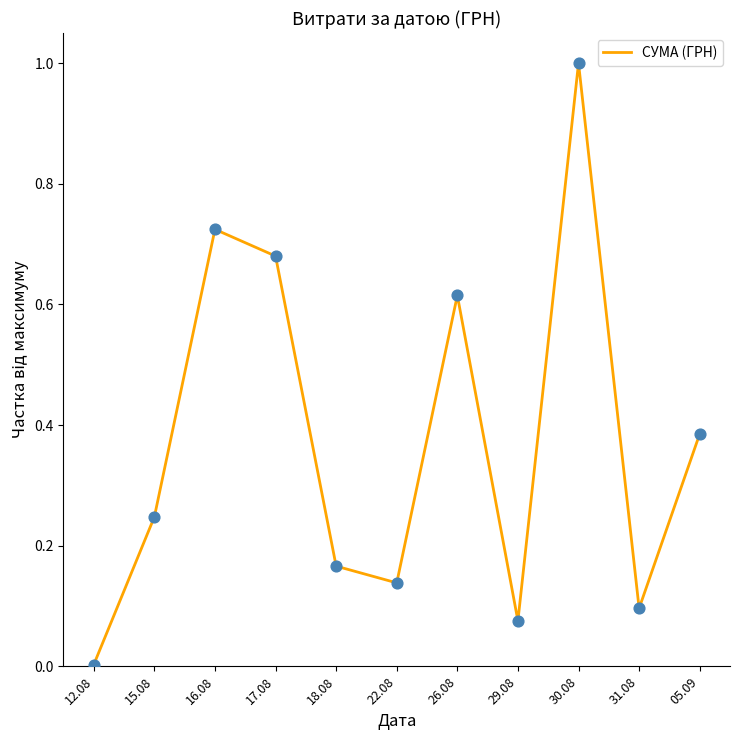

What is the change in value from 18.08 to 31.08?

-0.1